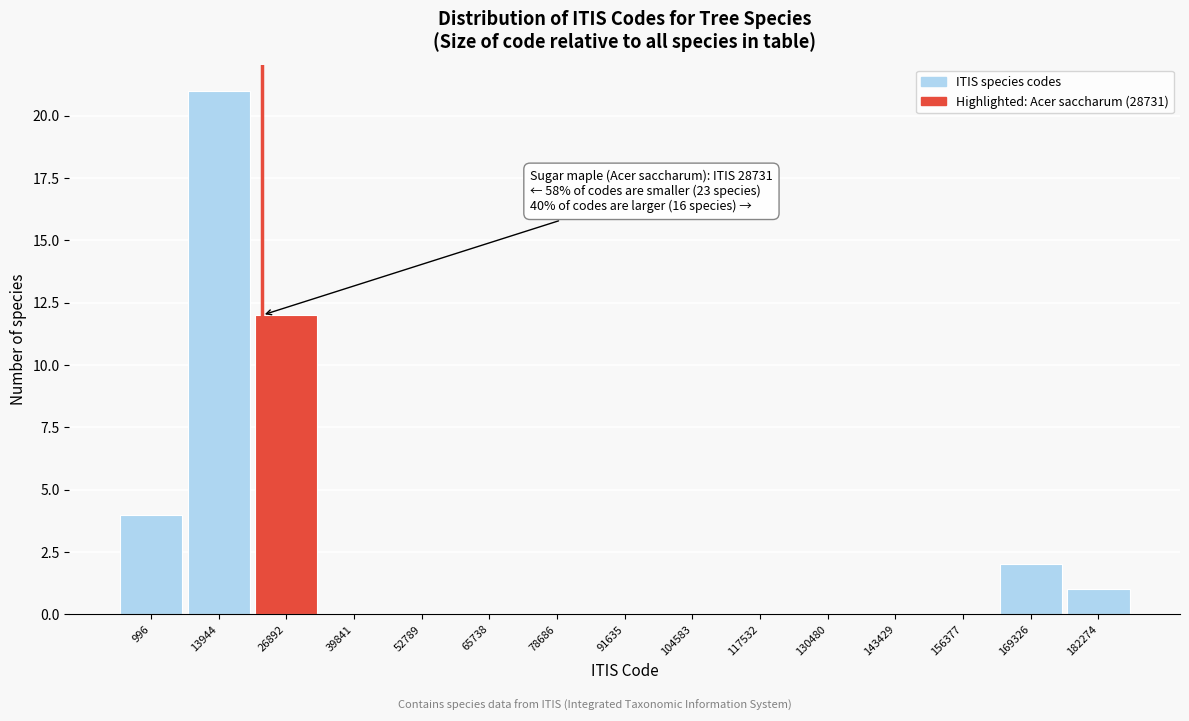

Reading left to right, list all the values displayed in this chart.

996=4	13944=21	26892=12	39841=0	52789=0	65738=0	78686=0	91635=0	104583=0	117532=0	130480=0	143429=0	156377=0	169326=2	182274=1